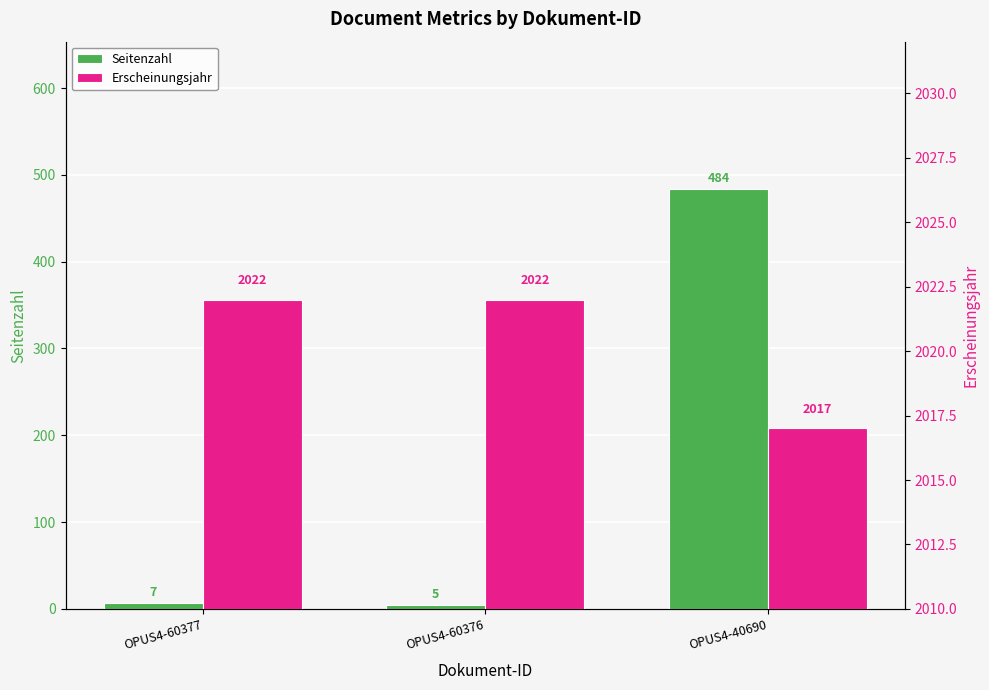

What is the value of the Seitenzahl bar at the 3rd from the left?

484